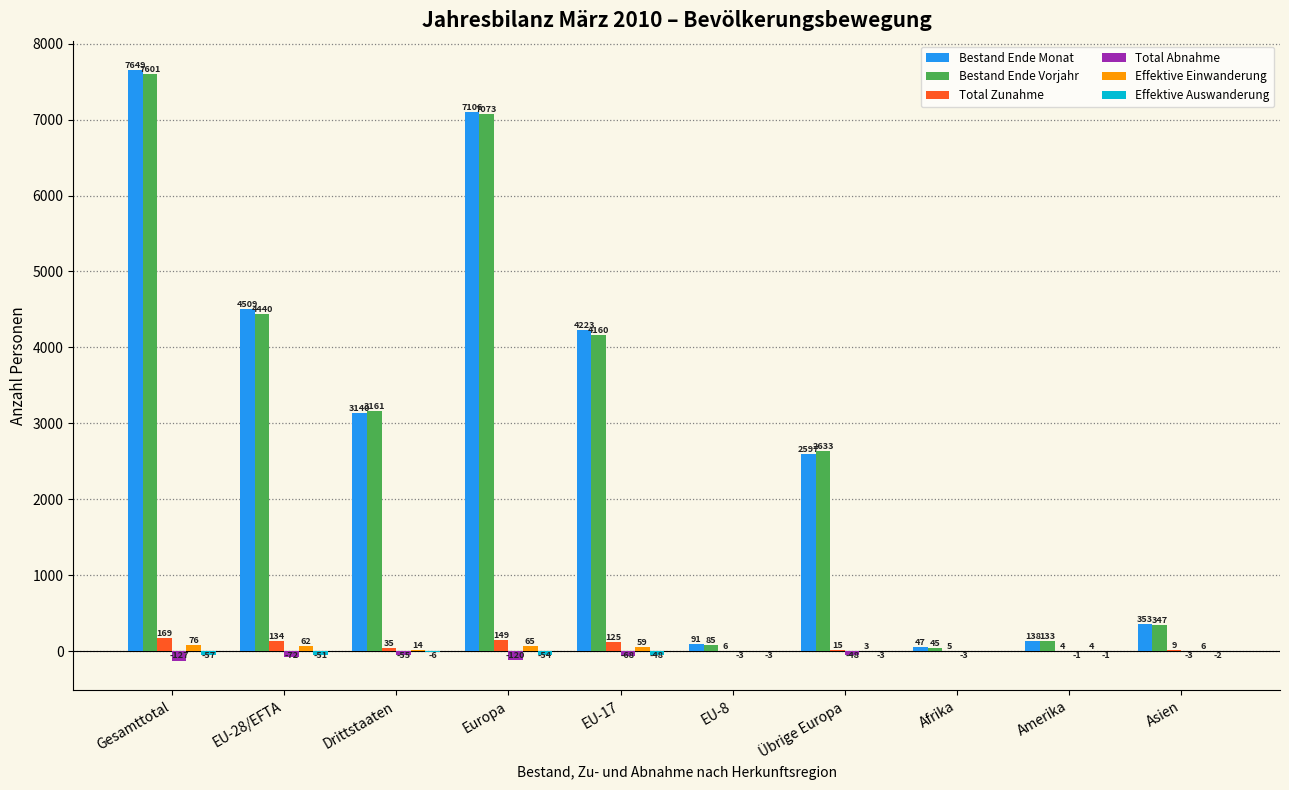

Which series has the largest range (max minus min)?

Bestand Ende Monat